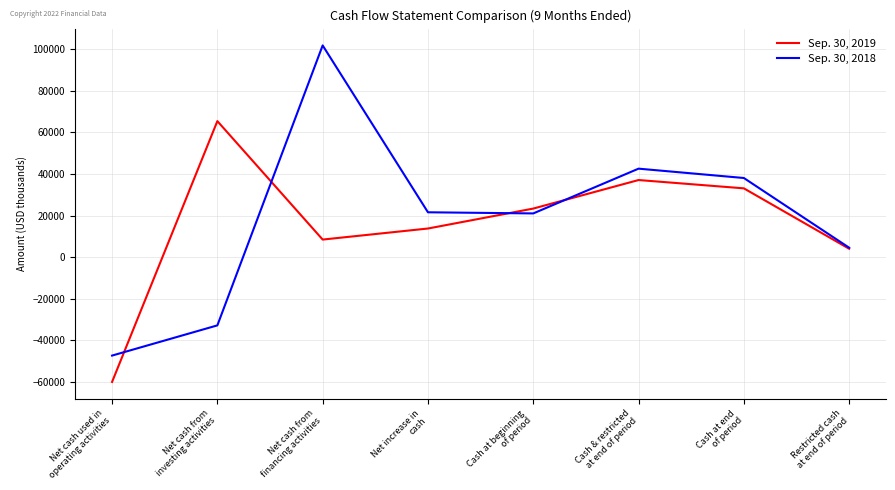

Which series has the widest spread of values?

Sep. 30, 2018